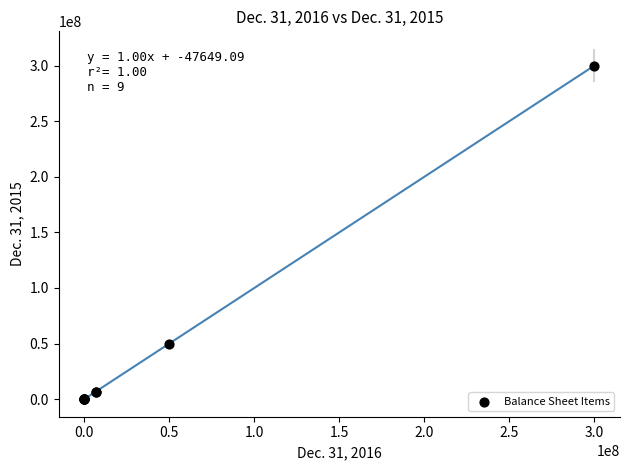

What Y value in the scatter plot is closest to 150000000?

50000000.0